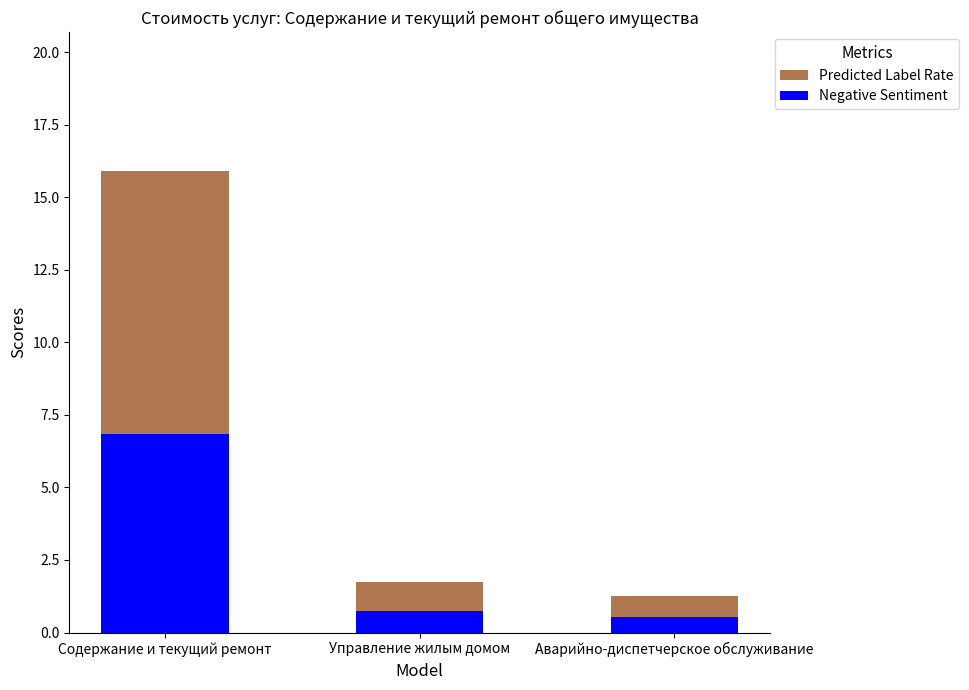

Reading right to left, extract all data points from this chart.

Predicted Label Rate: 1.3	1.8	15.9
Negative Sentiment: 0.5	0.8	6.8